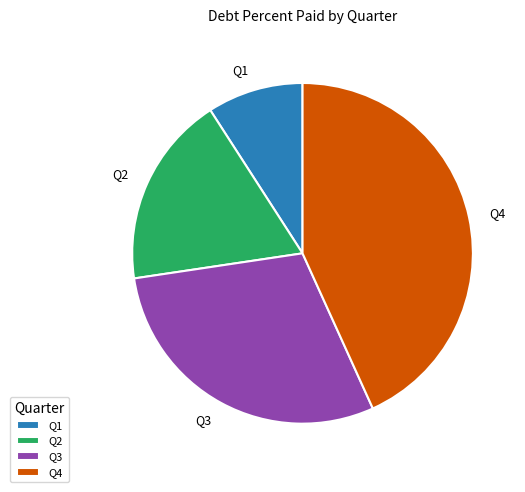

Rank the categories by value from highest to lowest.

Q4, Q3, Q2, Q1